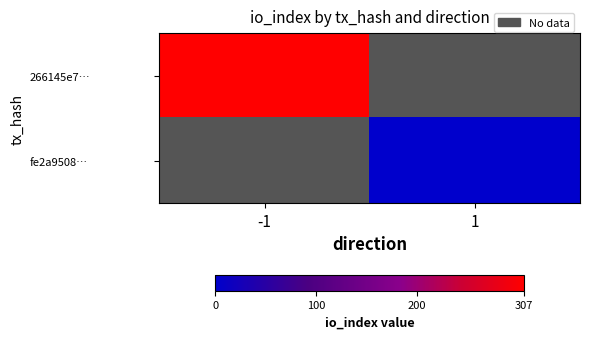

The fe2a9508… series shows 0.4 at 1. True or false?

False